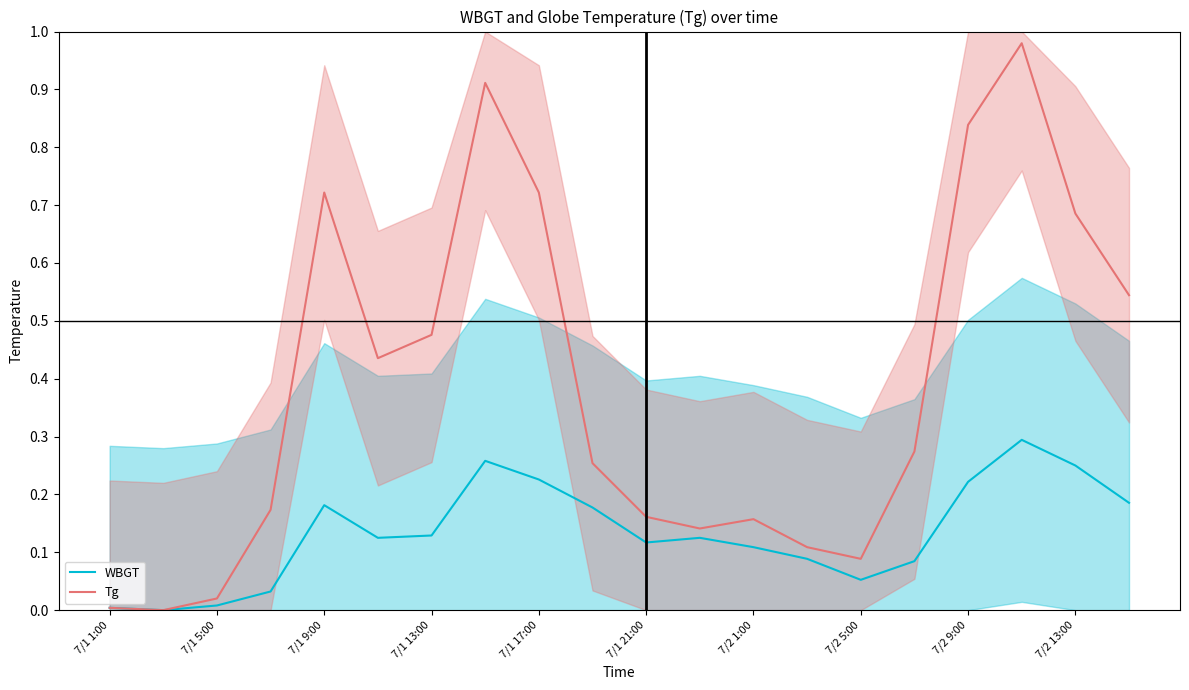

The value of WBGT at 7/2 13:00 is 0.1. True or false?

False